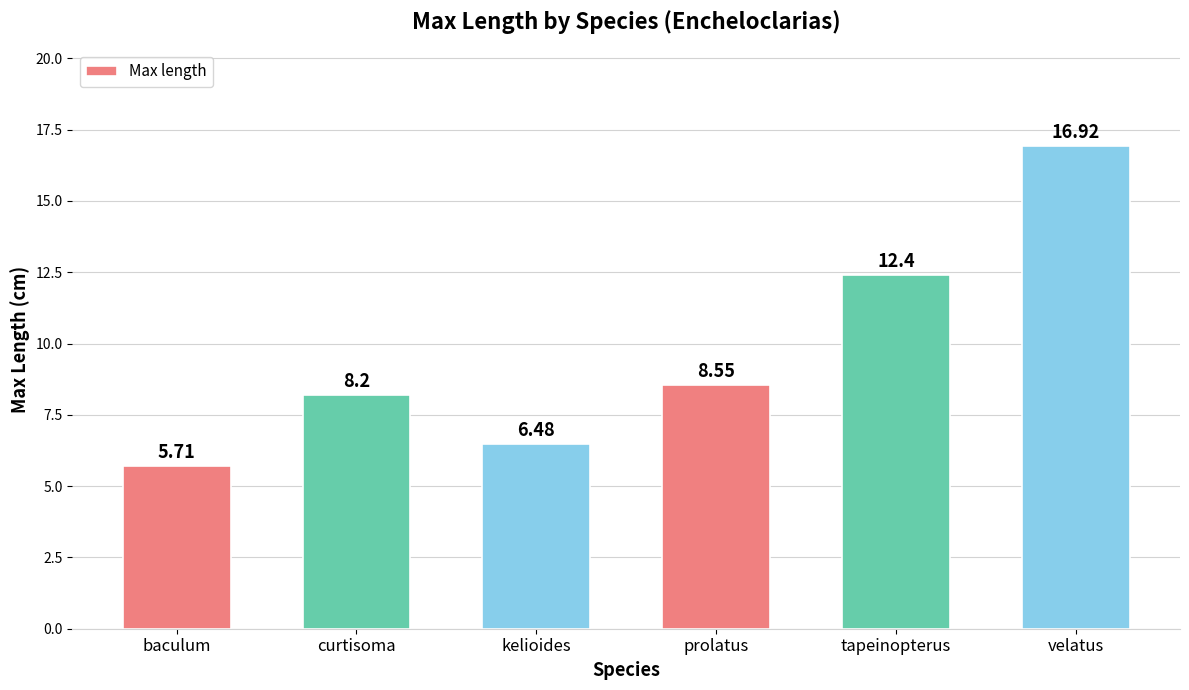

What is the change in value from kelioides to velatus?

+10.4